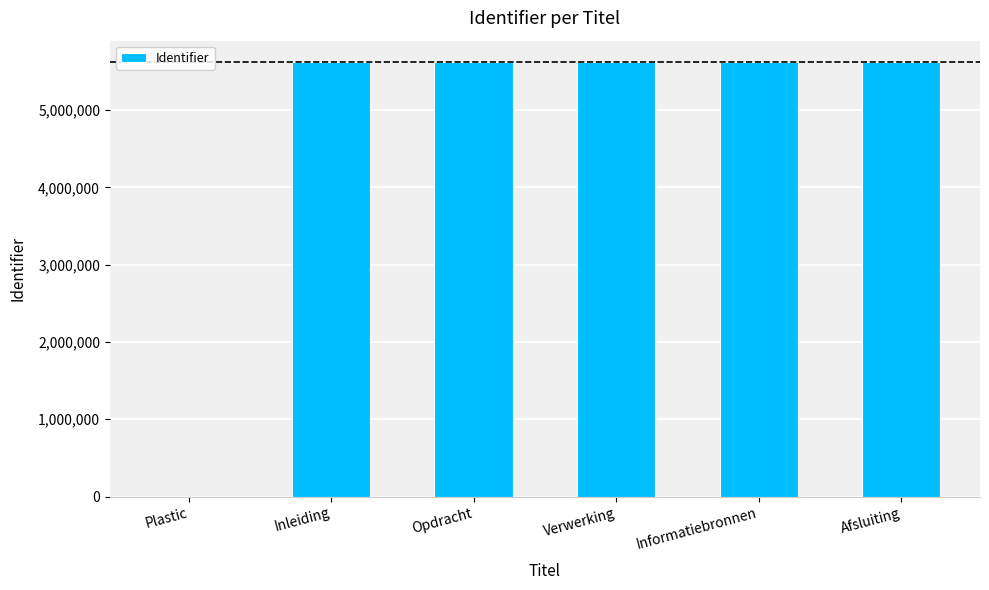

The value at Plastic is 2383506. True or false?

False